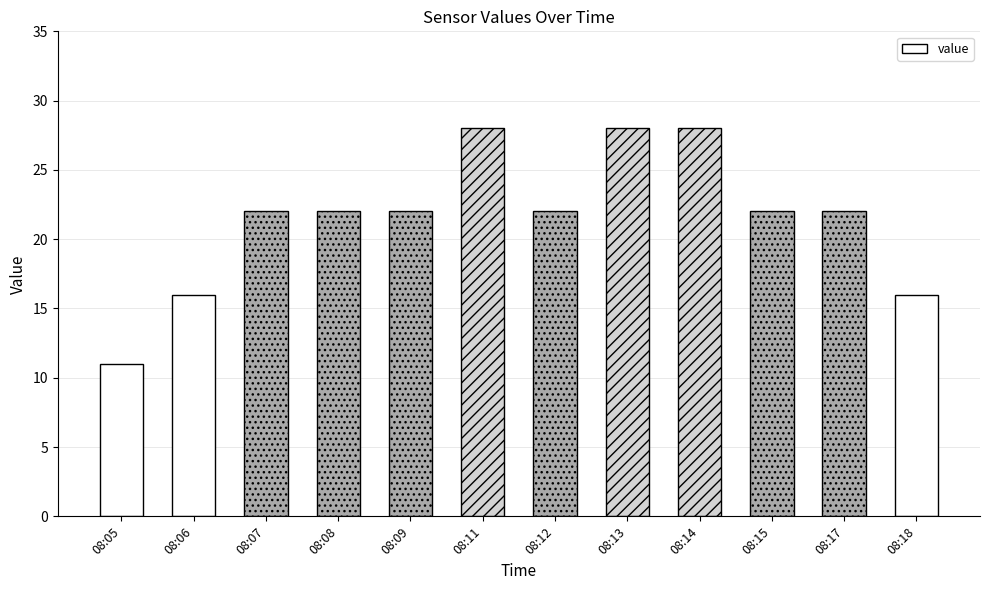

Reading left to right, transcribe all the data shown in this chart.

11	16	22	22	22	28	22	28	28	22	22	16